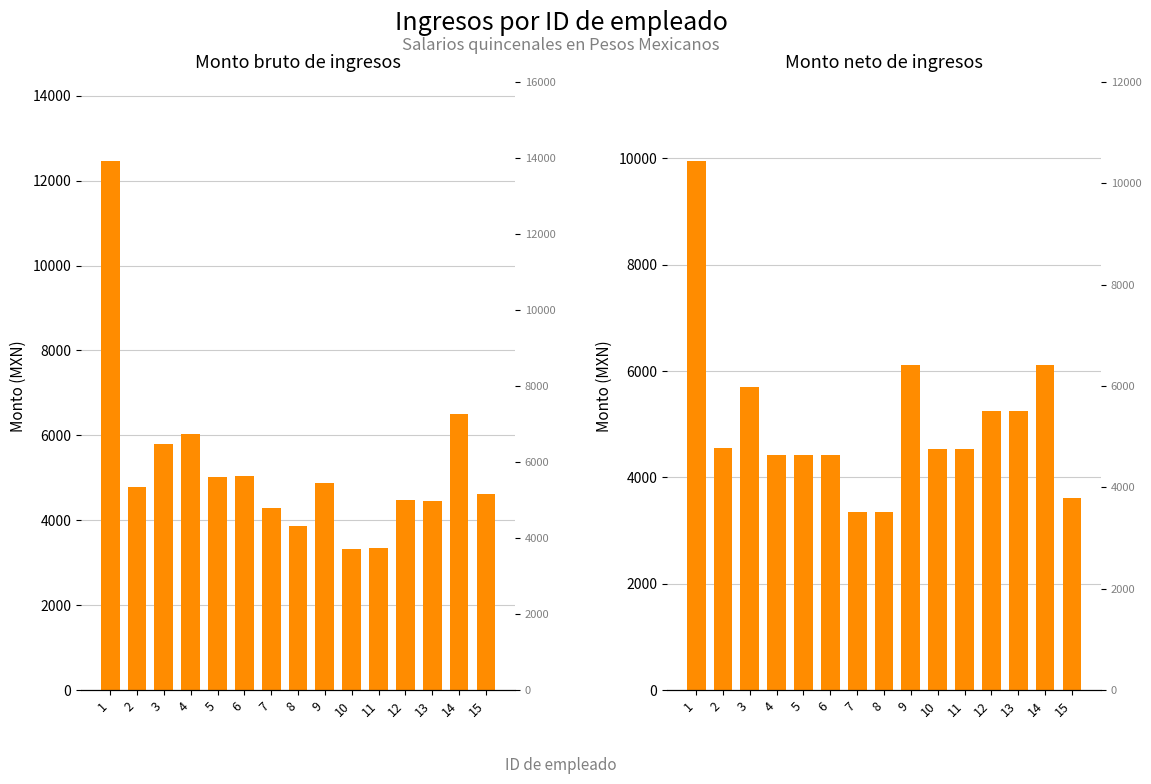

List the labels in order of Monto bruto value, largest first.

1, 14, 4, 3, 6, 5, 9, 2, 15, 12, 13, 7, 8, 11, 10